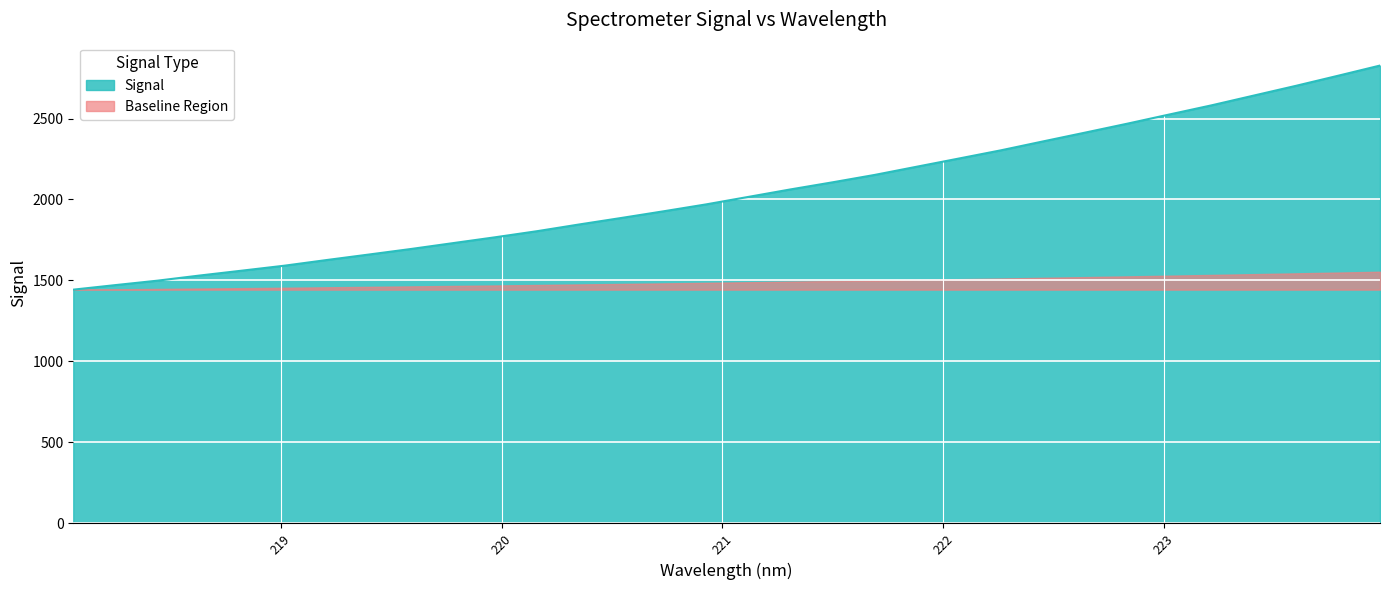

List the labels in order of value, smallest first.

218.0596, 218.2508, 218.442, 218.6332, 218.8244, 219.0156, 219.2067, 219.3979, 219.589, 219.7801, 219.9712, 220.1623, 220.3533, 220.5444, 220.7354, 220.9264, 221.1174, 221.3083, 221.4993, 221.6902, 221.8812, 222.0721, 222.263, 222.4538, 222.6447, 222.8355, 223.0264, 223.2172, 223.408, 223.5987, 223.7895, 223.9802